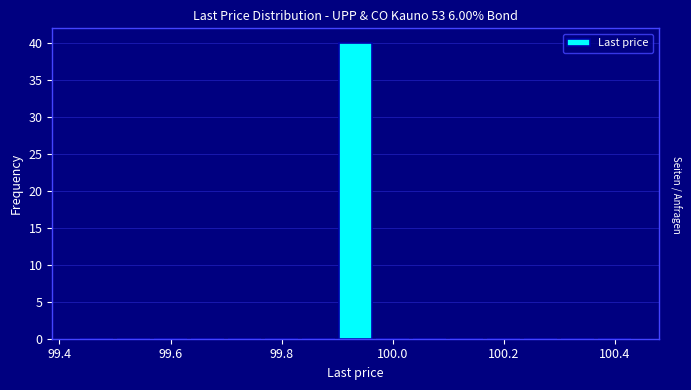

Read against the x-axis, roughly where is the centre of the tallest bar?

99.94